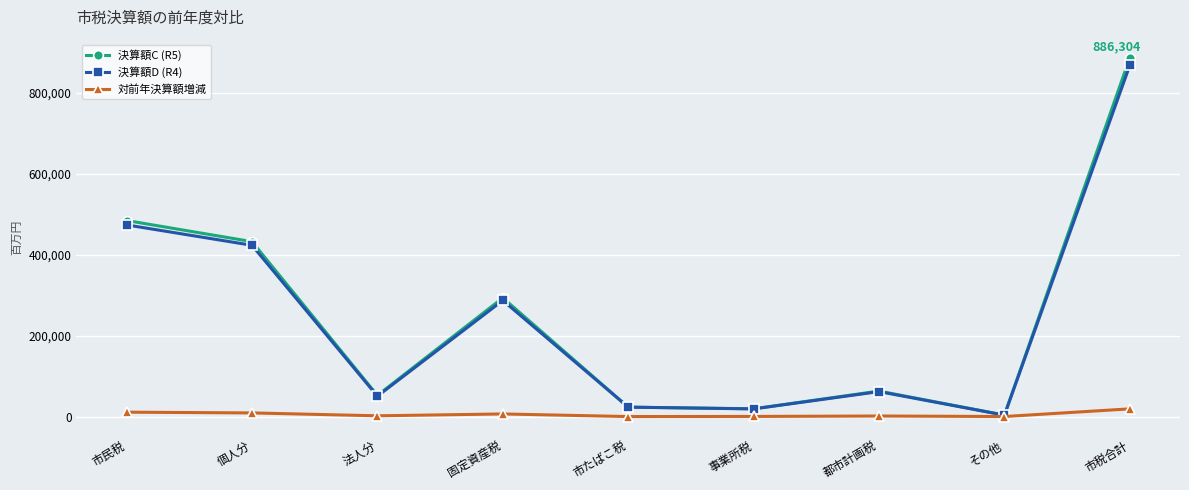

In 対前年決算額増減, how many points are lower than both neighbors (excluding endpoints)?

3